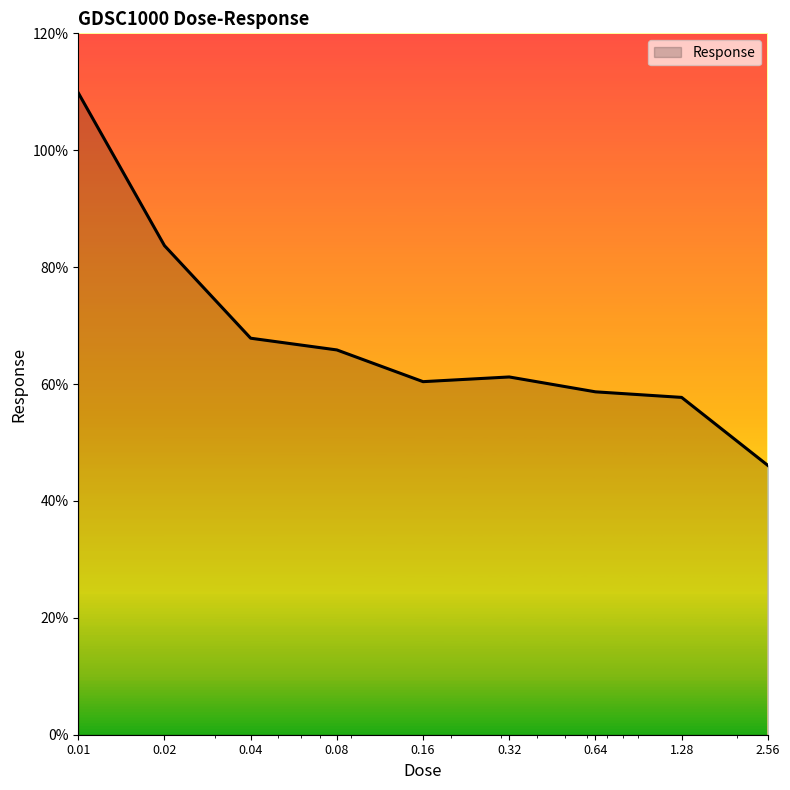

What is the smallest value displayed?

46.1